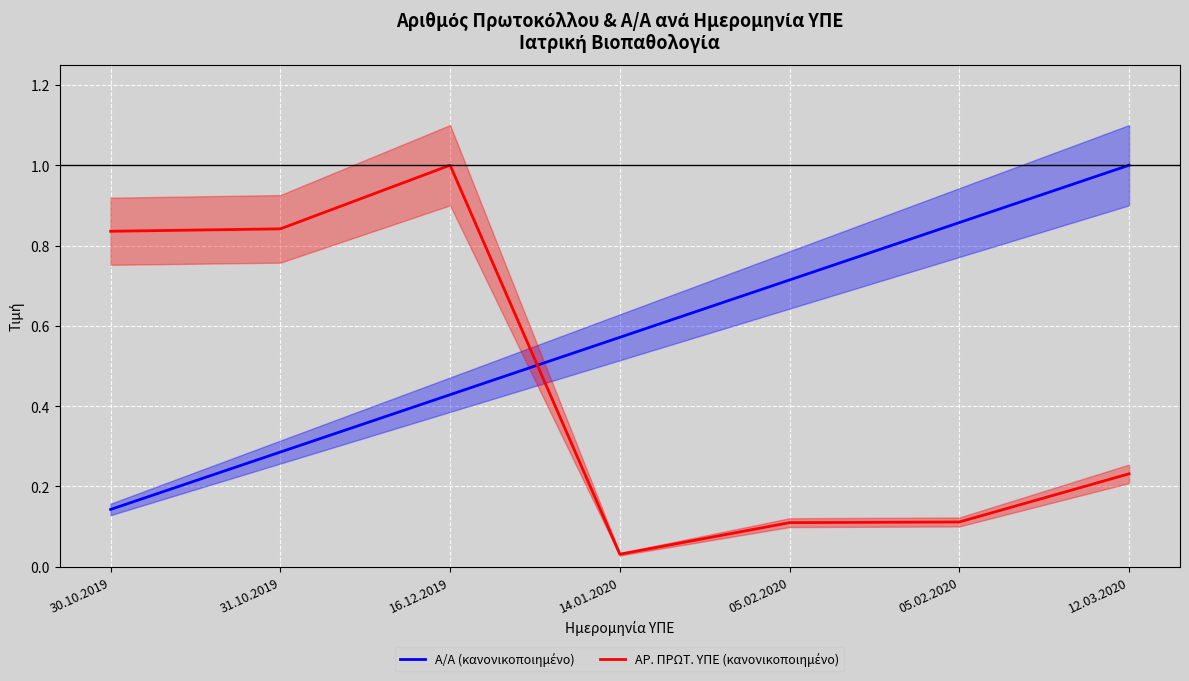

Reading left to right, what are all the values shown in this chart?

Α/Α (κανονικοποιημένο): 30.10.2019=0.1	31.10.2019=0.3	16.12.2019=0.4	14.01.2020=0.6	05.02.2020=0.7	05.02.2020=0.9	12.03.2020=1.0
ΑΡ. ΠΡΩΤ. ΥΠΕ (κανονικοποιημένο): 30.10.2019=0.8	31.10.2019=0.8	16.12.2019=1.0	14.01.2020=0.0	05.02.2020=0.1	05.02.2020=0.1	12.03.2020=0.2